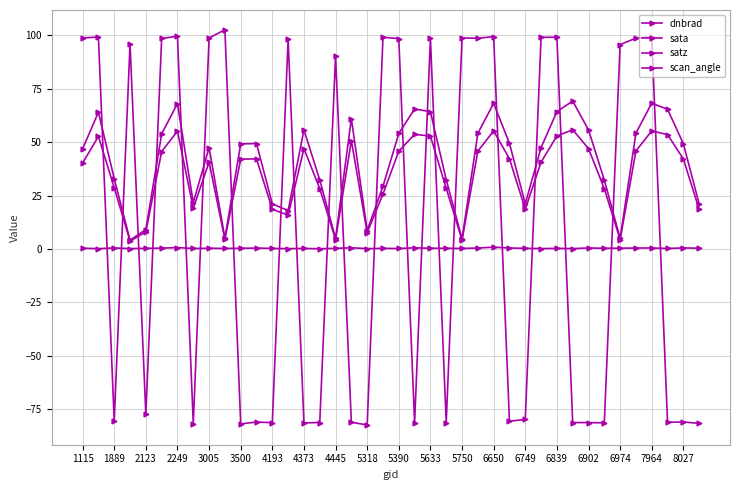

At which label does sata reach its peak?

5318